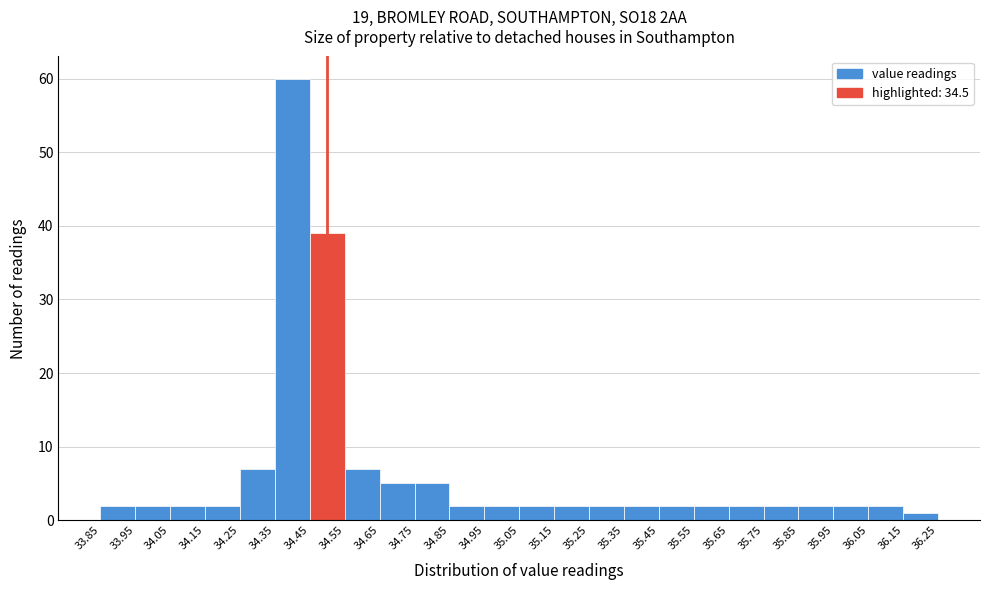

Over which range of the x-axis is the bar tallest?

34.35 to 34.45